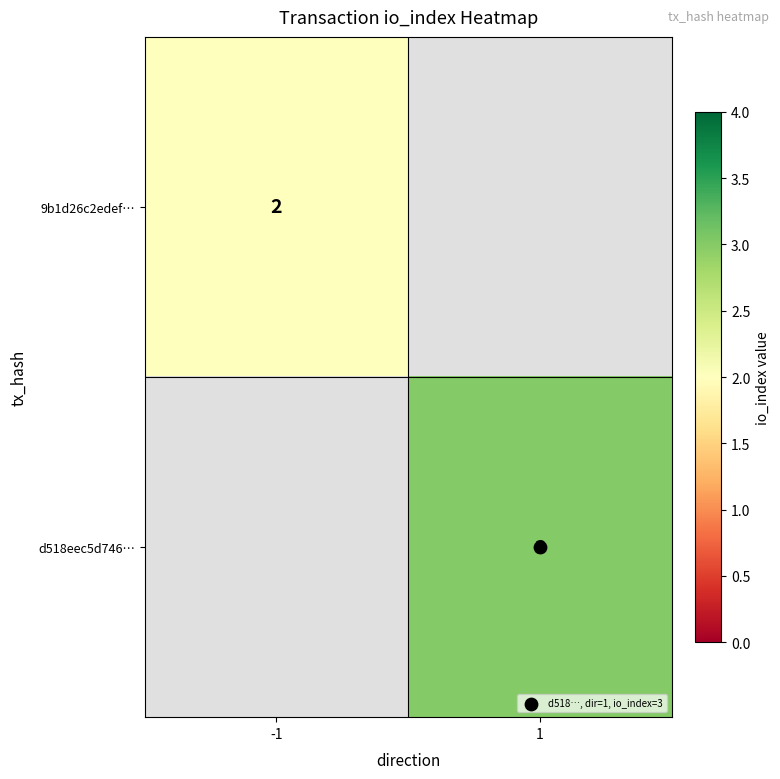

The value of d518eec5d746… at 1 is 3.0. True or false?

True